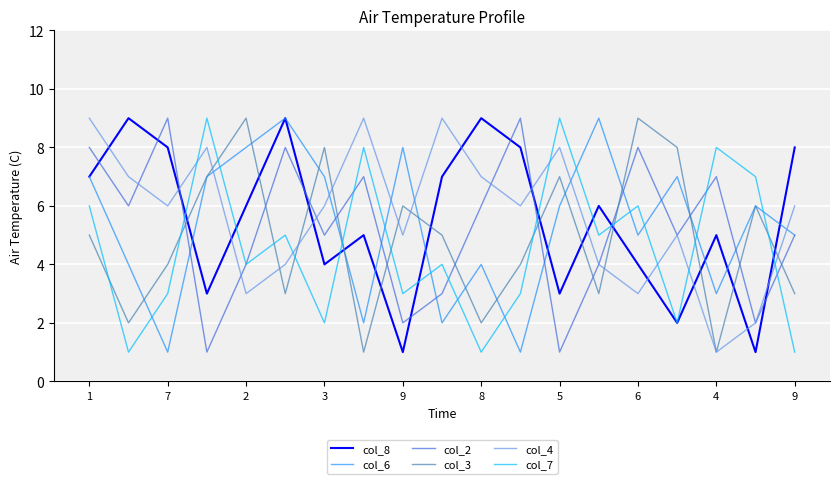

What is the maximum value for col_2?

9